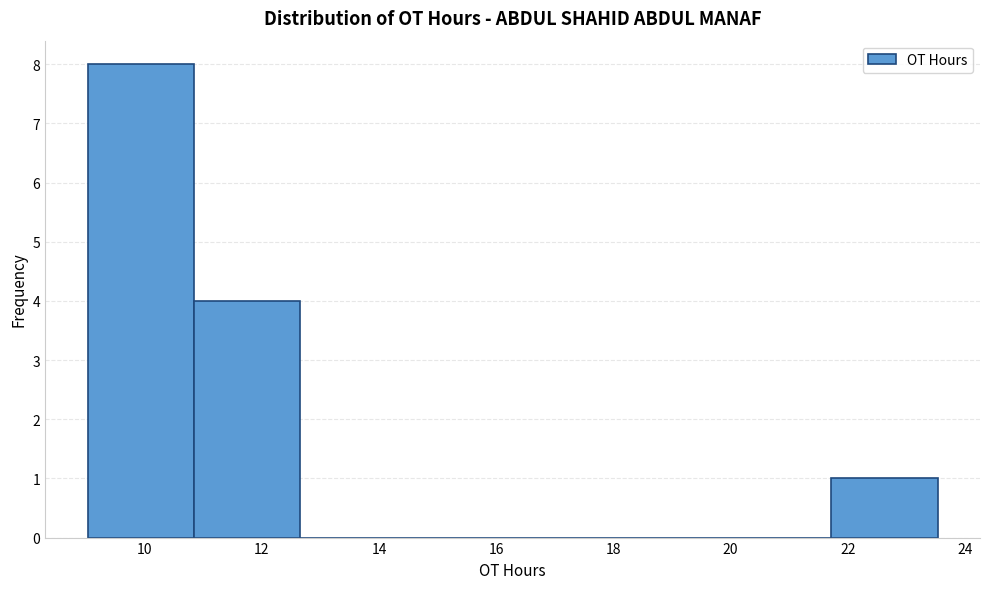

Reading left to right, list every bar in this chart as the range it spans on the x-axis followed by its height. Neither the bar edges nor the heights are printed on the chart, so give them approximately, as read against the axes.

9.0 to 10.8: 8
10.8 to 12.6: 4
12.6 to 14.4: 0
14.4 to 16.2: 0
16.2 to 18.0: 0
18.0 to 20.0: 0
20.0 to 21.8: 0
21.8 to 23.6: 1